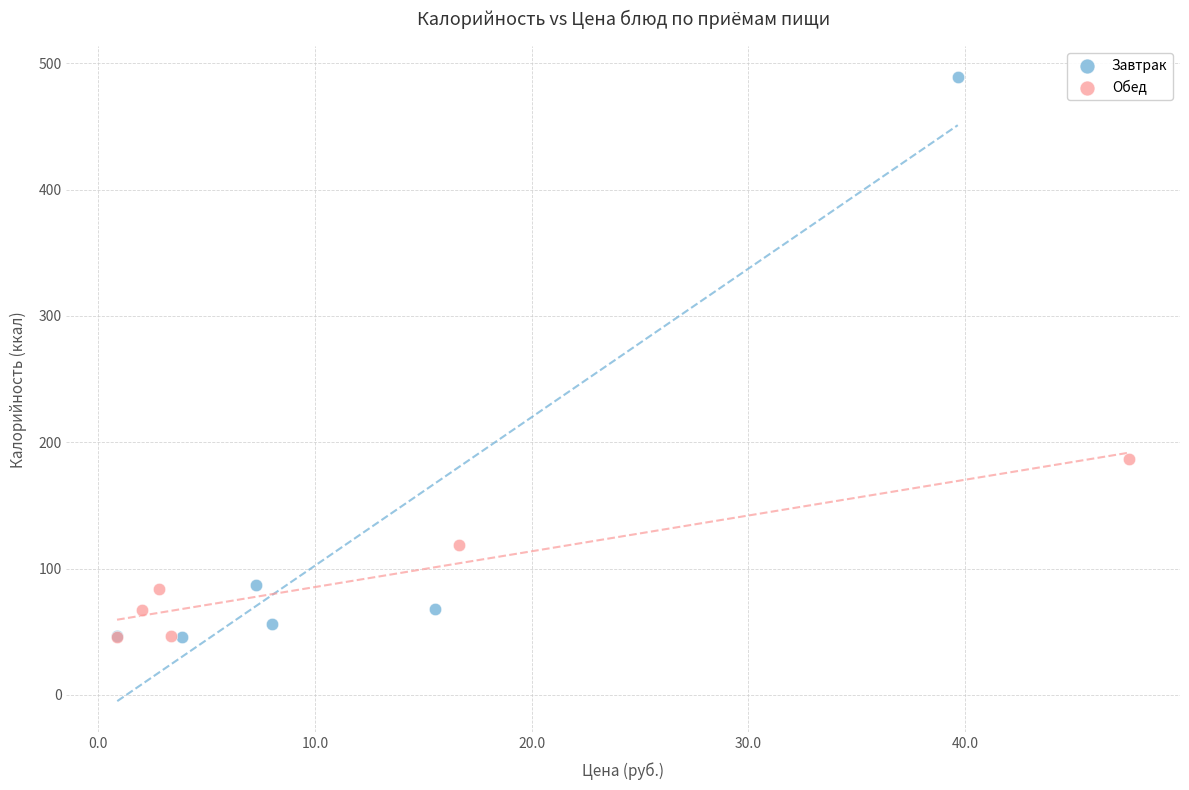

Which series reaches the maximum Y coordinate?

Завтрак